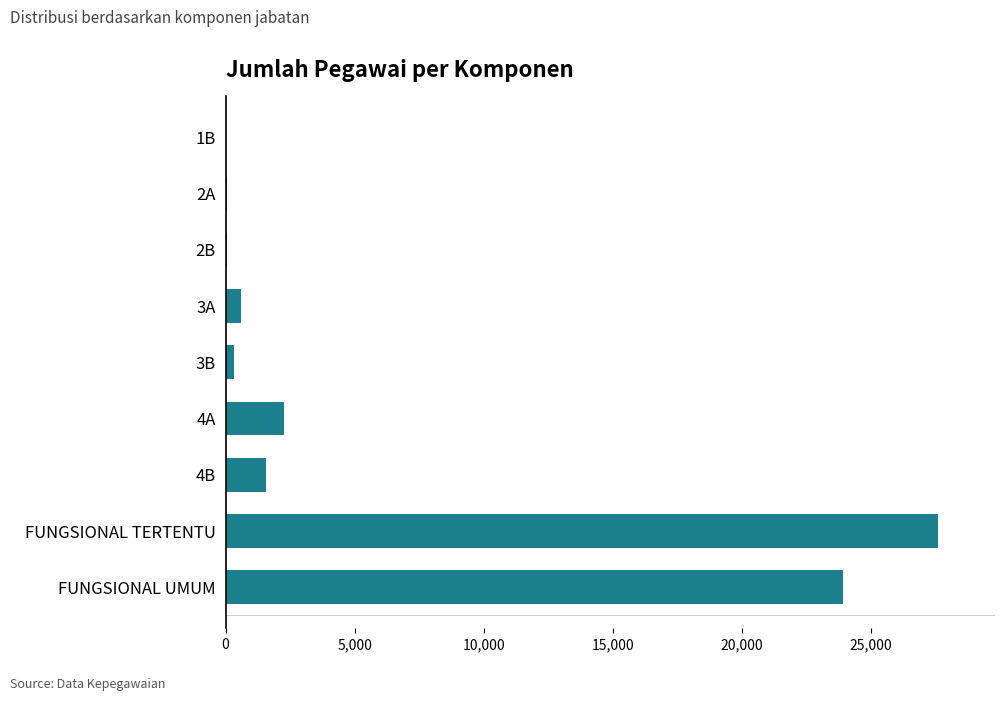

Which label corresponds to the largest value in the chart?

FUNGSIONAL TERTENTU